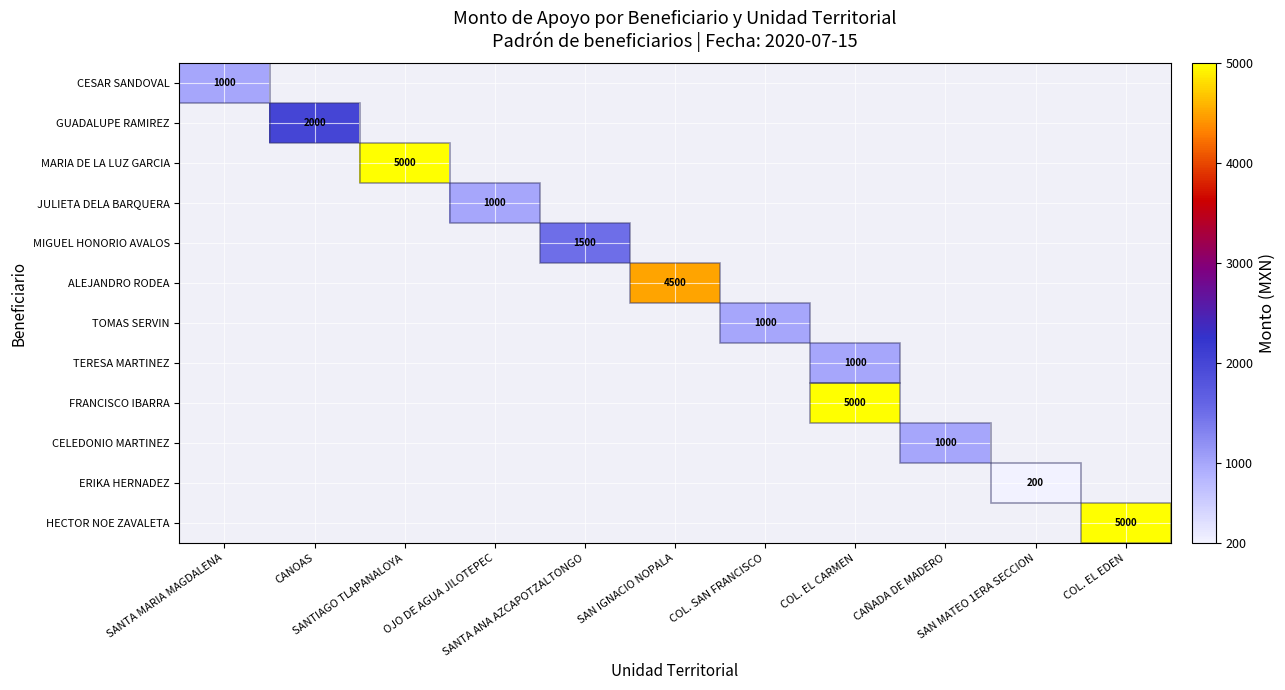

Is it true that MARIA DE LA LUZ GARCIA equals 5000.0 at SANTIAGO TLAPANALOYA?

True